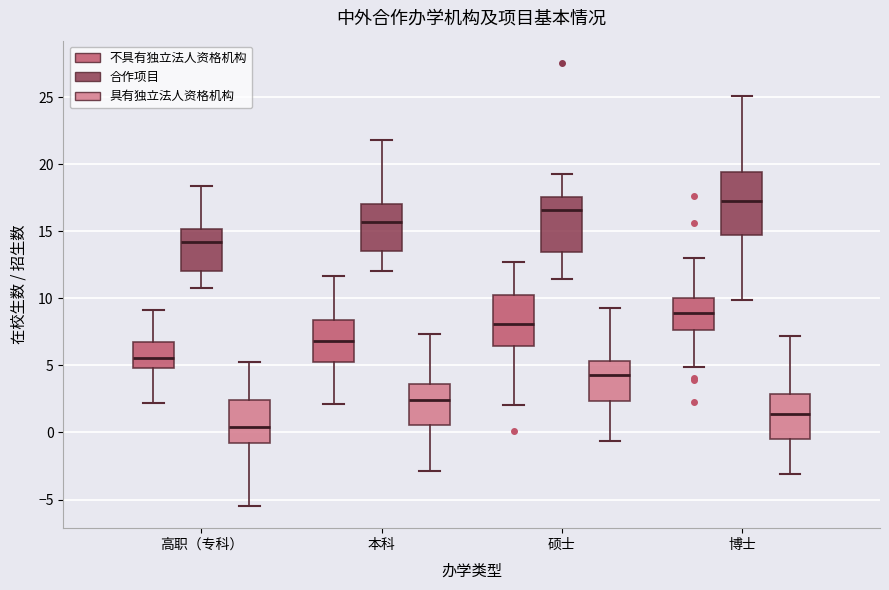

Reading left to right, transcribe this box plot: for each box, give where its median line is, the range the box spans, and where its two whiskers end, as read against the y-axis. The values are not printed on the chart, so give them approximately, as read against the axis.

高职（专科） (不具有独立法人资格机构): median 5.5, box 5.0 to 6.5, whiskers 2.0 to 9.0
高职（专科） (合作项目): median 14.0, box 12.0 to 15.0, whiskers 11.0 to 18.5
高职（专科） (具有独立法人资格机构): median 0.5, box -1.0 to 2.5, whiskers -5.5 to 5.0
本科 (不具有独立法人资格机构): median 7.0, box 5.0 to 8.5, whiskers 2.0 to 11.5
本科 (合作项目): median 15.5, box 13.5 to 17.0, whiskers 12.0 to 22.0
本科 (具有独立法人资格机构): median 2.5, box 0.5 to 3.5, whiskers -3.0 to 7.5
硕士 (不具有独立法人资格机构): median 8.0, box 6.5 to 10.0, whiskers 2.0 to 12.5
硕士 (合作项目): median 16.5, box 13.5 to 17.5, whiskers 11.5 to 19.0
硕士 (具有独立法人资格机构): median 4.5, box 2.5 to 5.5, whiskers -0.5 to 9.5
博士 (不具有独立法人资格机构): median 9.0, box 7.5 to 10.0, whiskers 5.0 to 13.0
博士 (合作项目): median 17.5, box 14.5 to 19.5, whiskers 10.0 to 25.0
博士 (具有独立法人资格机构): median 1.5, box -0.5 to 3.0, whiskers -3.0 to 7.0